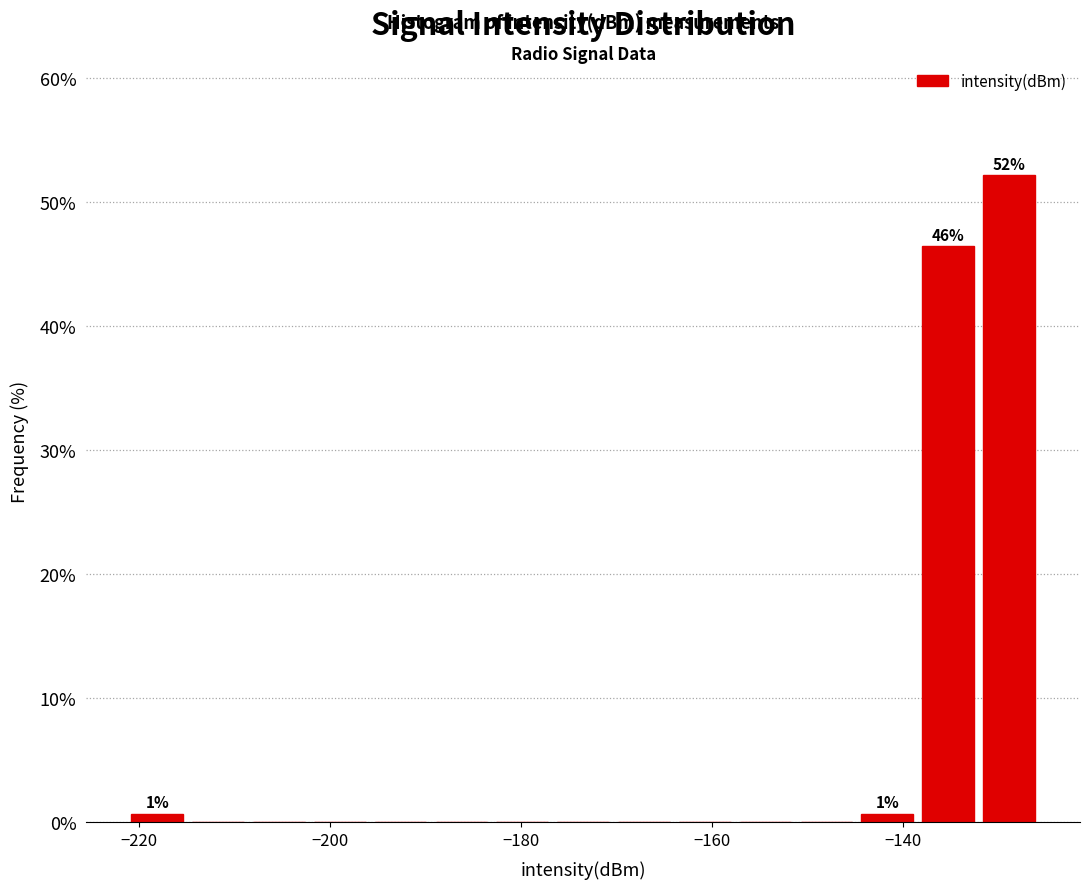

Around what value on the x-axis is the tallest bar? Give the approximate position of its centre, as read against the axis.

-128